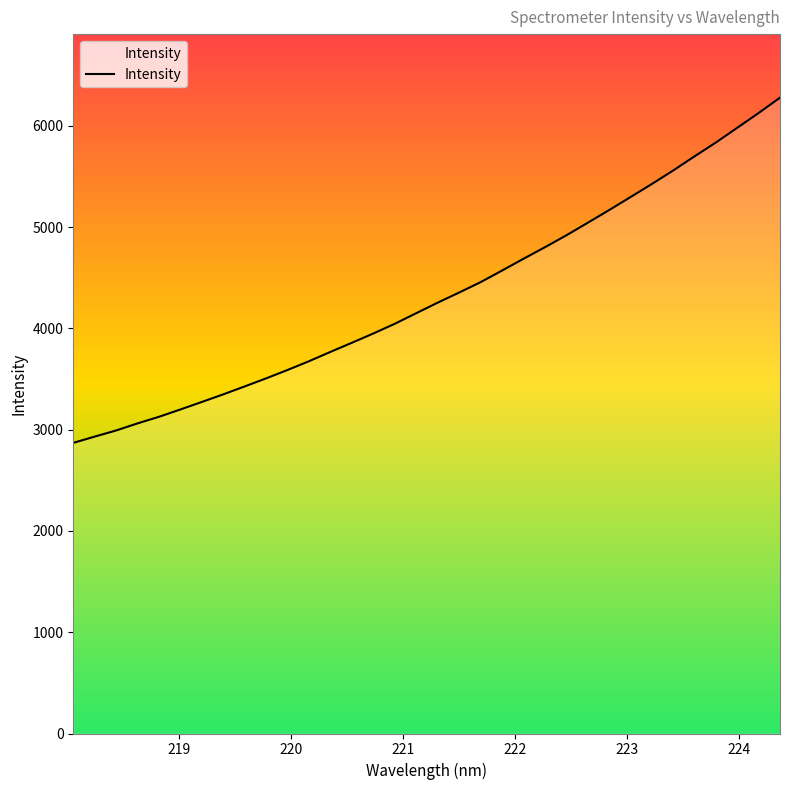

What is the maximum value shown in the chart?

6278.4